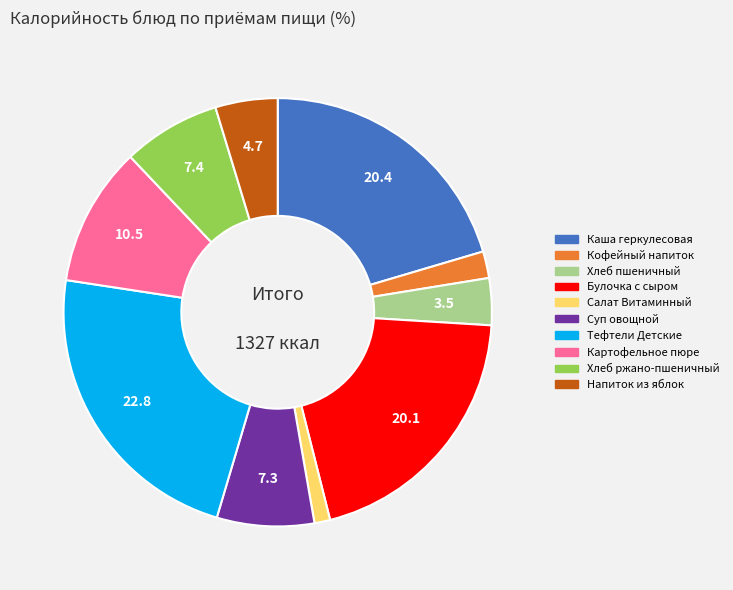

Between Тефтели Детские and Суп овощной, which is larger?

Тефтели Детские